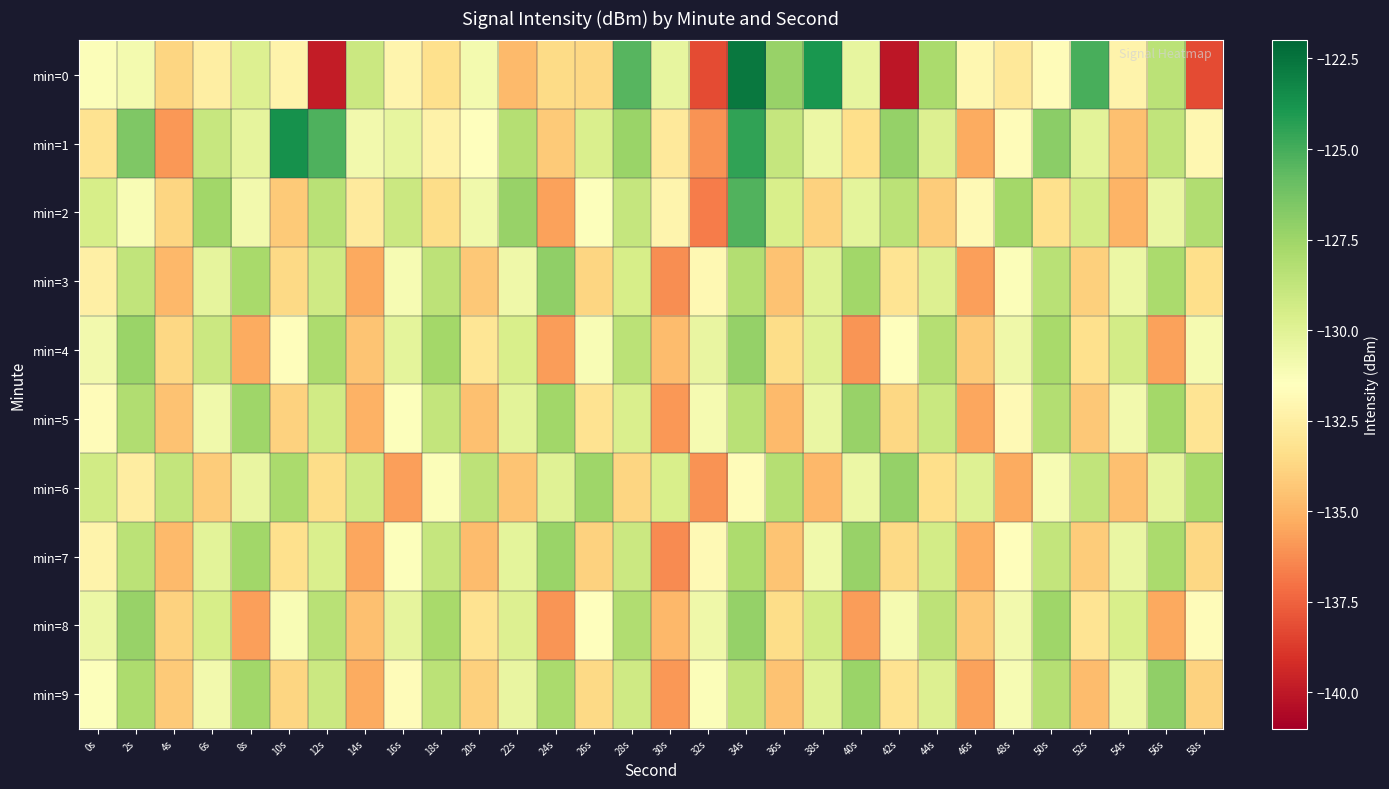

At 10s, list the series in order from largest to smallest.

min=1, min=6, min=8, min=4, min=0, min=7, min=3, min=9, min=5, min=2